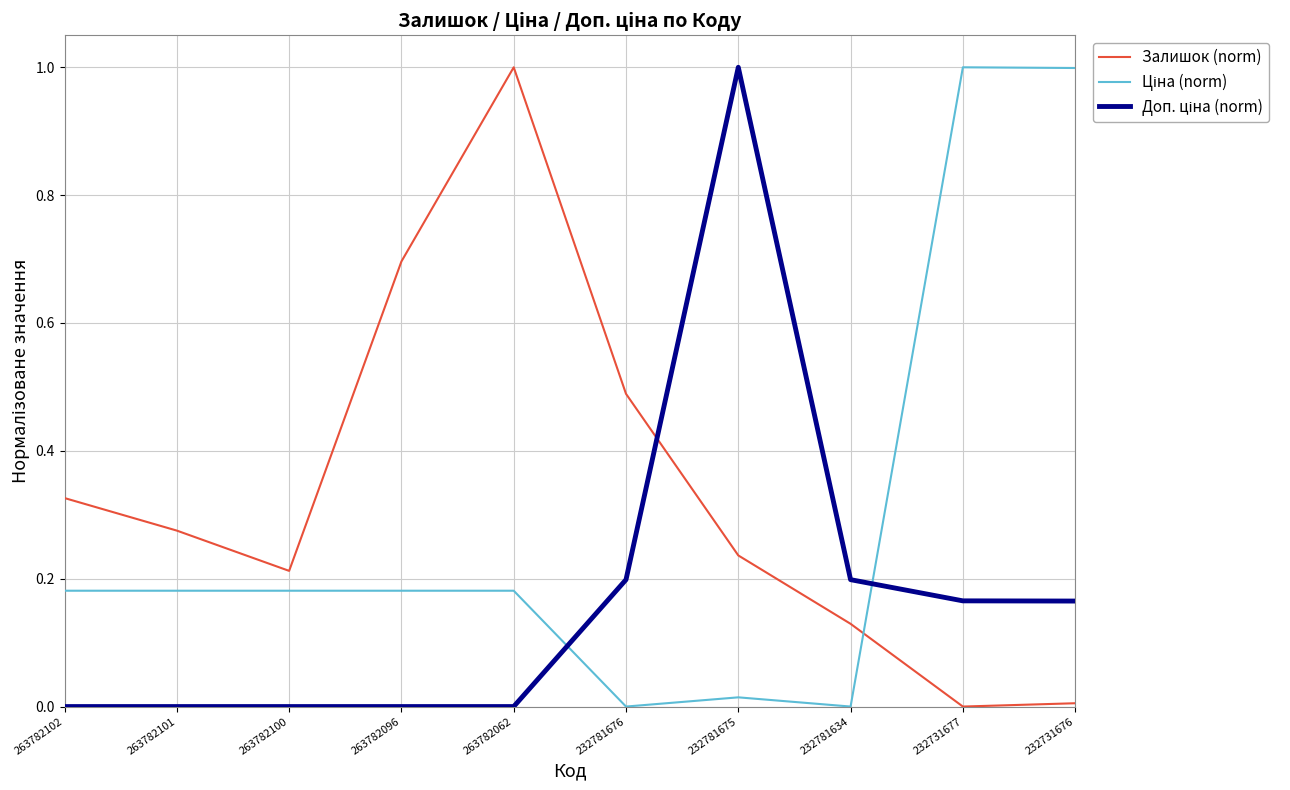

Between 263782062 and 232781634, which series saw the biggest shift?

Залишок (norm)